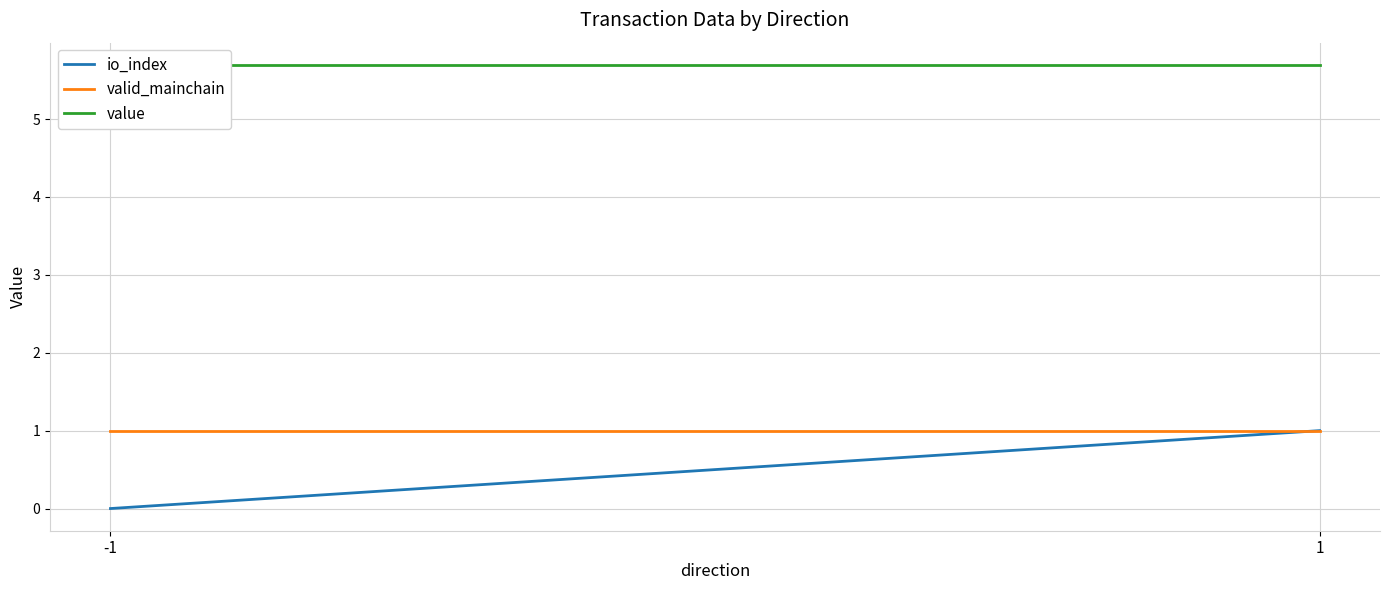

What are all the series names shown in the legend?

io_index, valid_mainchain, value